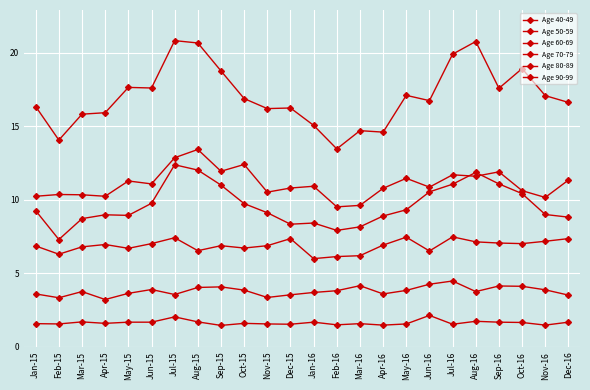

Count the number of categories in the chart.

24